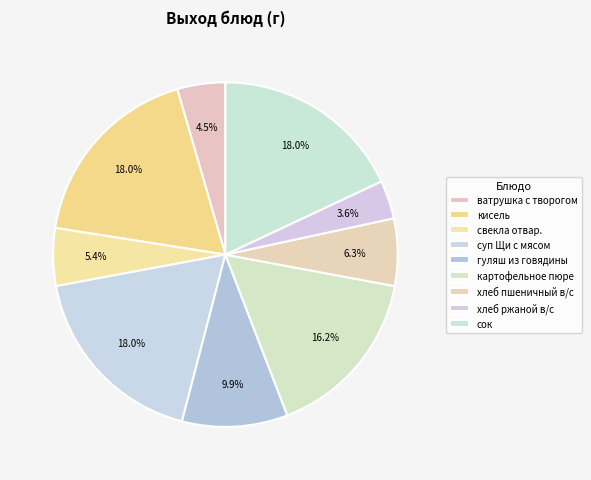

To the nearest percent, what is the difference between the хлеб ржаной в/с and гуляш из говядины slice percentages?

6%